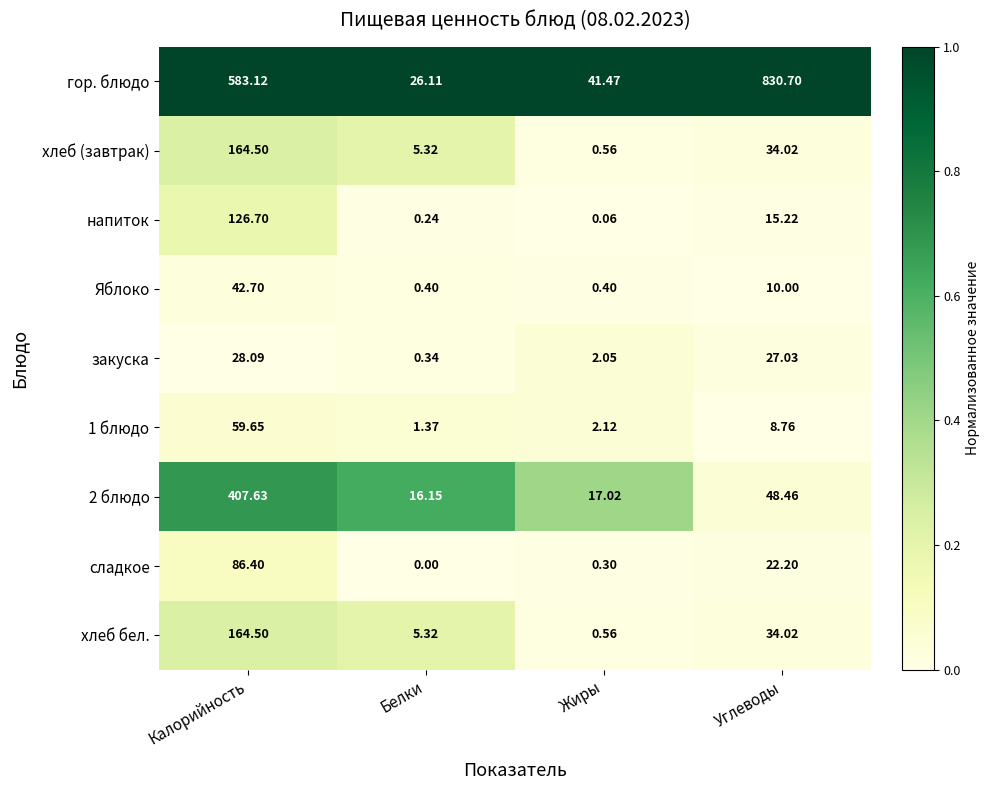

What is the spread (max minus min) of values at Углеводы?

821.9